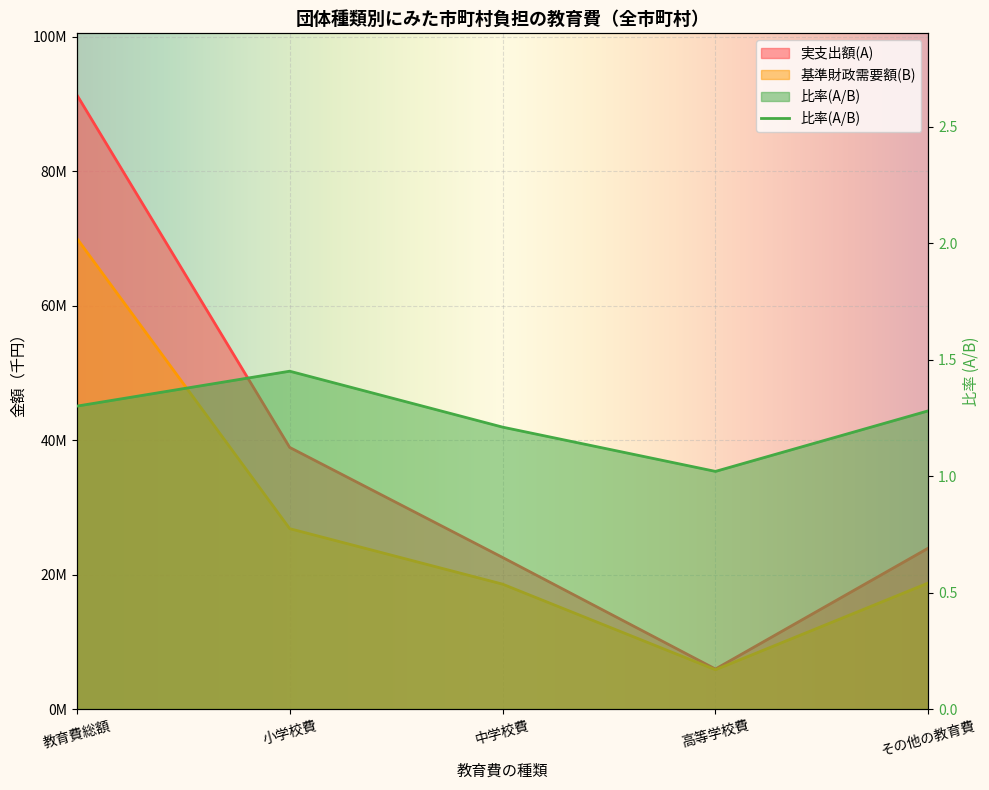

Reading left to right, list all the values displayed in this chart.

実支出額(A): 教育費総額=91396845.0	小学校費=38929270.0	中学校費=22560490.0	高等学校費=5955622.0	その他の教育費=23951463.0
基準財政需要額(B): 教育費総額=70043226.0	小学校費=26842614.0	中学校費=18585506.0	高等学校費=5853174.0	その他の教育費=18761932.0
比率(A/B): 教育費総額=1.3	小学校費=1.4	中学校費=1.2	高等学校費=1.0	その他の教育費=1.3